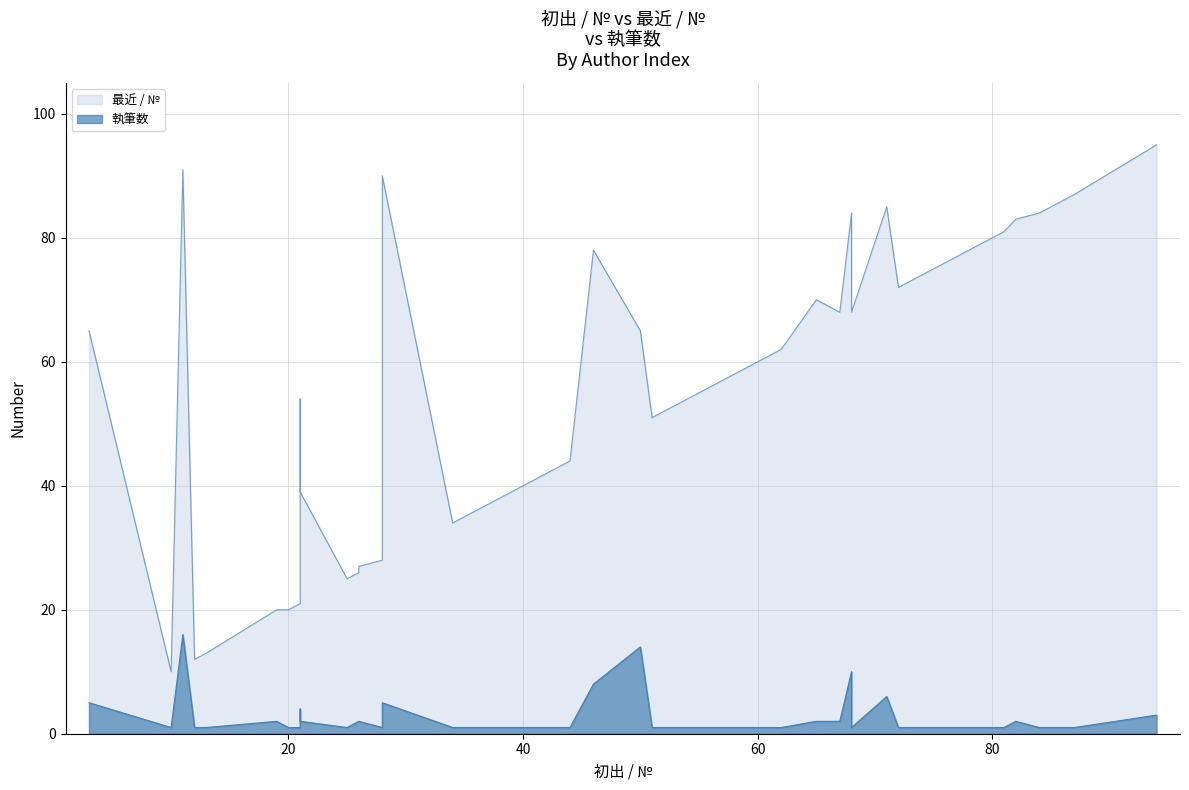

Which series changed the most between 8 and 15?

最近 / №